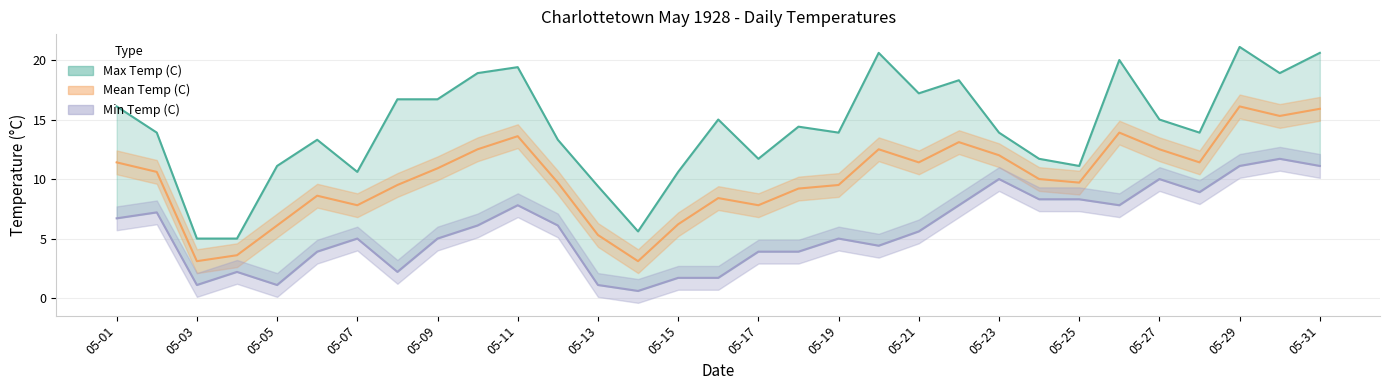

List the series in order of their overall mean, highest first.

Max Temp (C), Mean Temp (C), Min Temp (C)